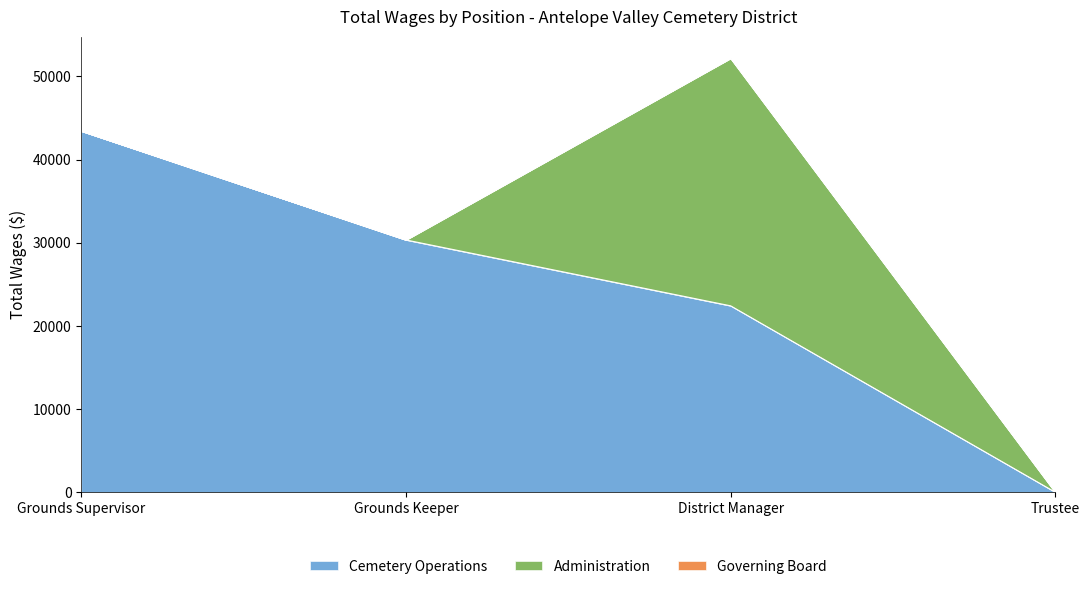

True or false: Cemetery Operations has a value of 69850 at Grounds Supervisor.

False